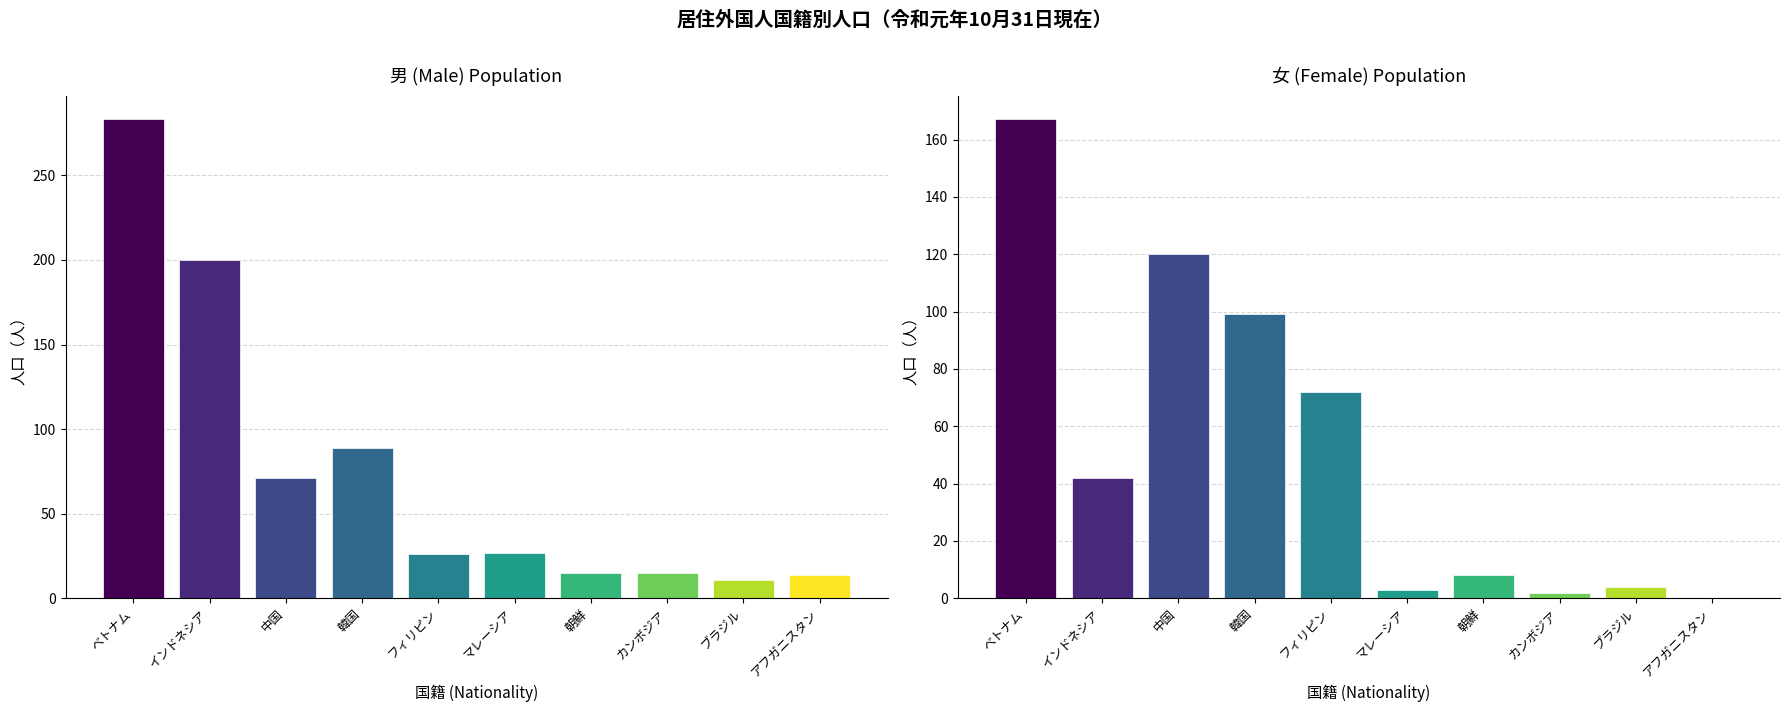

Rank the categories by 女 value from highest to lowest.

ベトナム, 中国, 韓国, フィリピン, インドネシア, 朝鮮, ブラジル, マレーシア, カンボジア, アフガニスタン